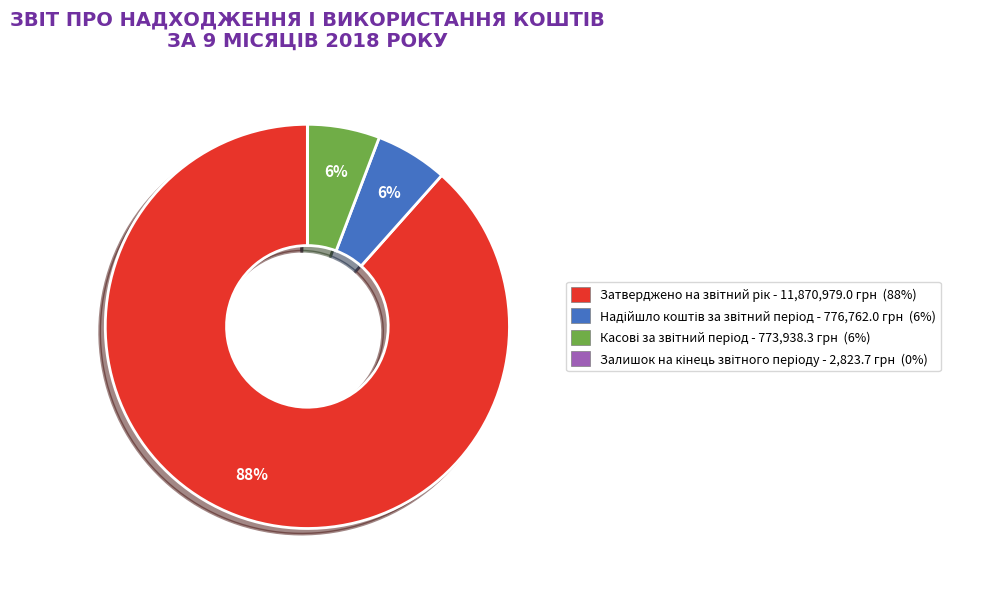

To the nearest percent, what is the difference between the largest and smallest slice percentages?

88%